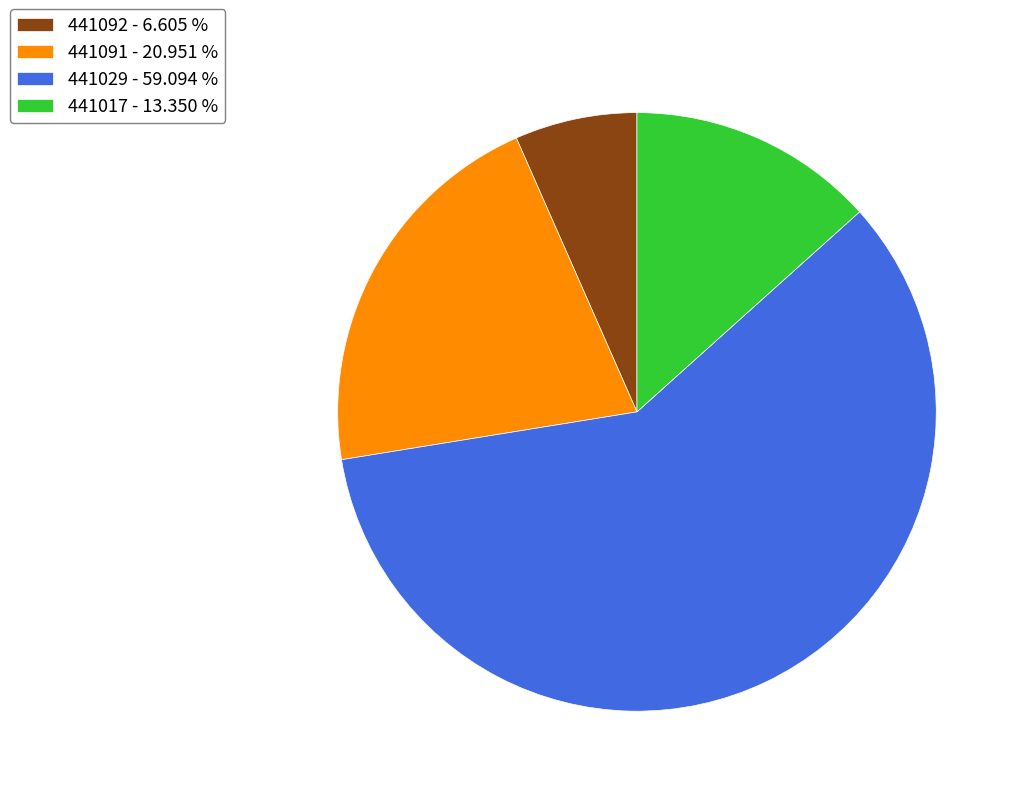

Do 441017 - 13.350 % and 441091 - 20.951 % together represent more than half of the pie?

No